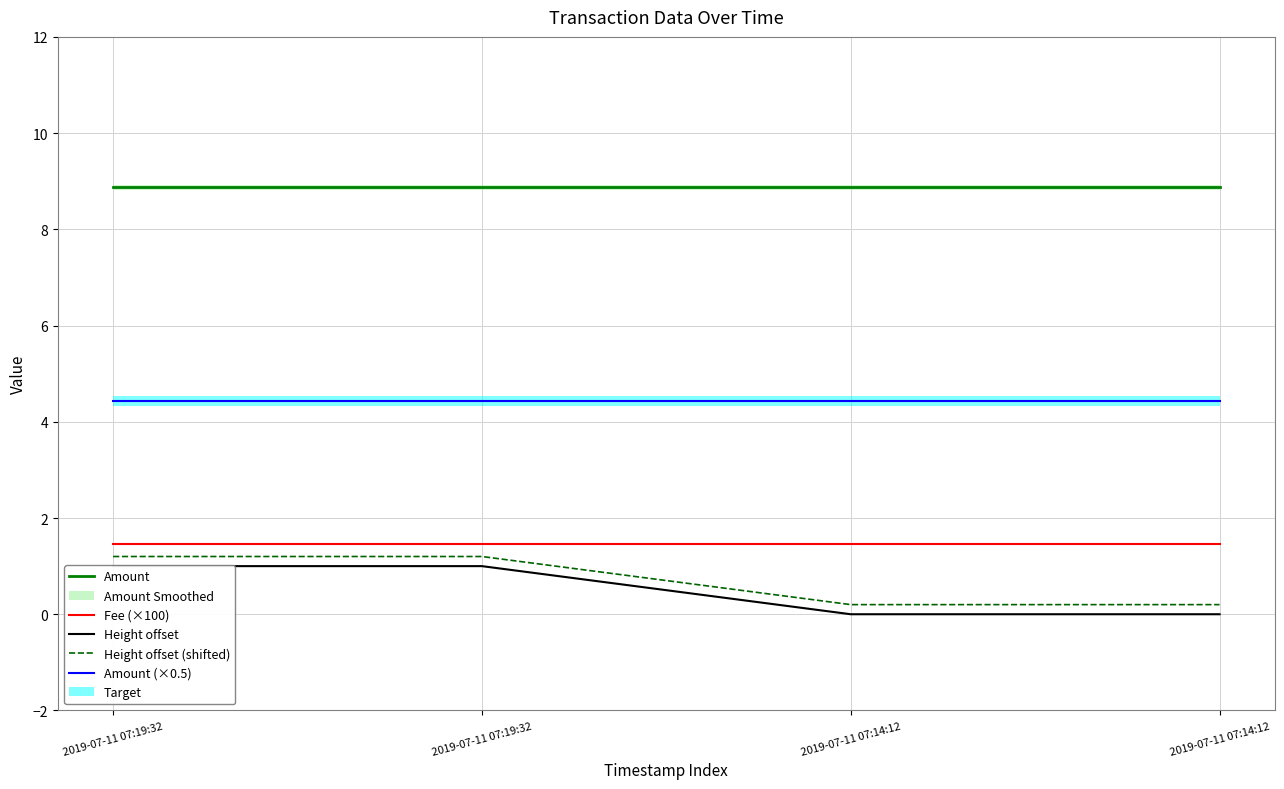

Reading right to left, extract all data points from this chart.

Amount: 2019-07-11 07:14:12=8.9	2019-07-11 07:14:12=8.9	2019-07-11 07:19:32=8.9	2019-07-11 07:19:32=8.9
Fee (×100): 2019-07-11 07:14:12=1.5	2019-07-11 07:14:12=1.5	2019-07-11 07:19:32=1.5	2019-07-11 07:19:32=1.5
Height offset: 2019-07-11 07:14:12=0.0	2019-07-11 07:14:12=0.0	2019-07-11 07:19:32=1.0	2019-07-11 07:19:32=1.0
Height offset (shifted): 2019-07-11 07:14:12=0.2	2019-07-11 07:14:12=0.2	2019-07-11 07:19:32=1.2	2019-07-11 07:19:32=1.2
Amount (×0.5): 2019-07-11 07:14:12=4.4	2019-07-11 07:14:12=4.4	2019-07-11 07:19:32=4.4	2019-07-11 07:19:32=4.4